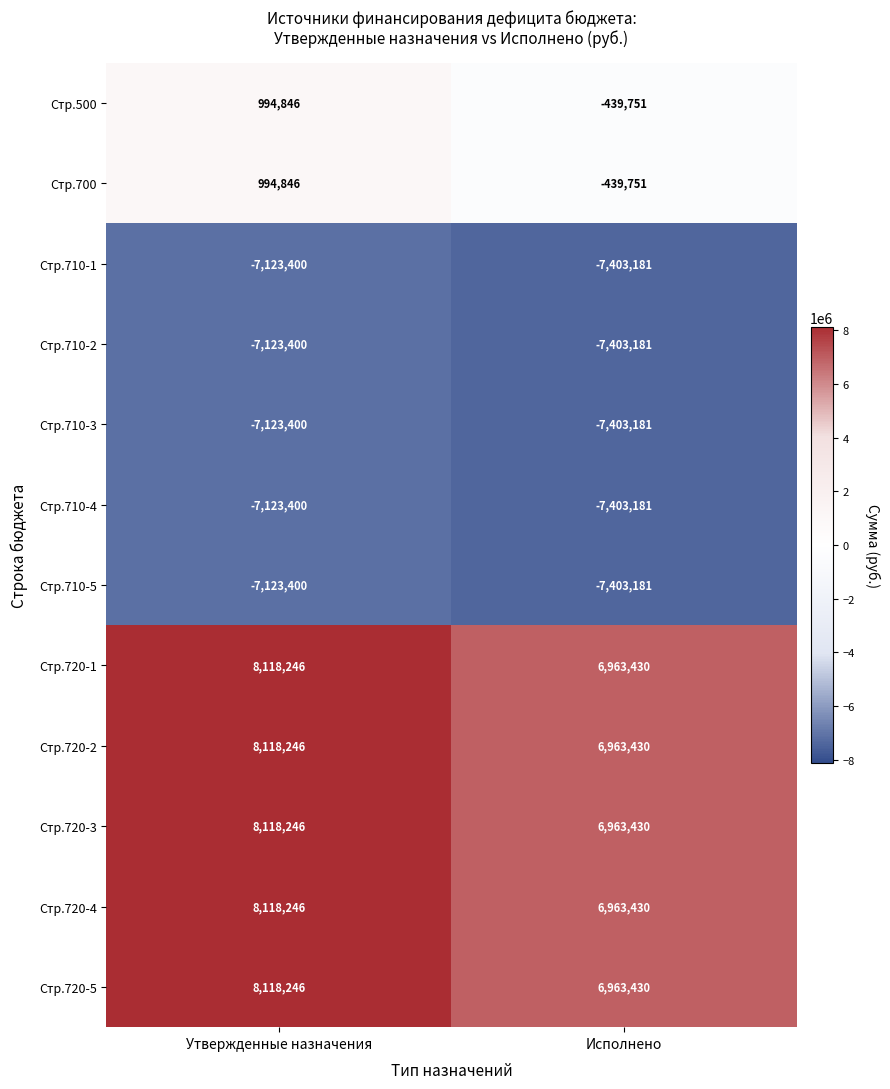

Rank the categories by Стр.720-3 value from lowest to highest.

Исполнено, Утвержденные назначения